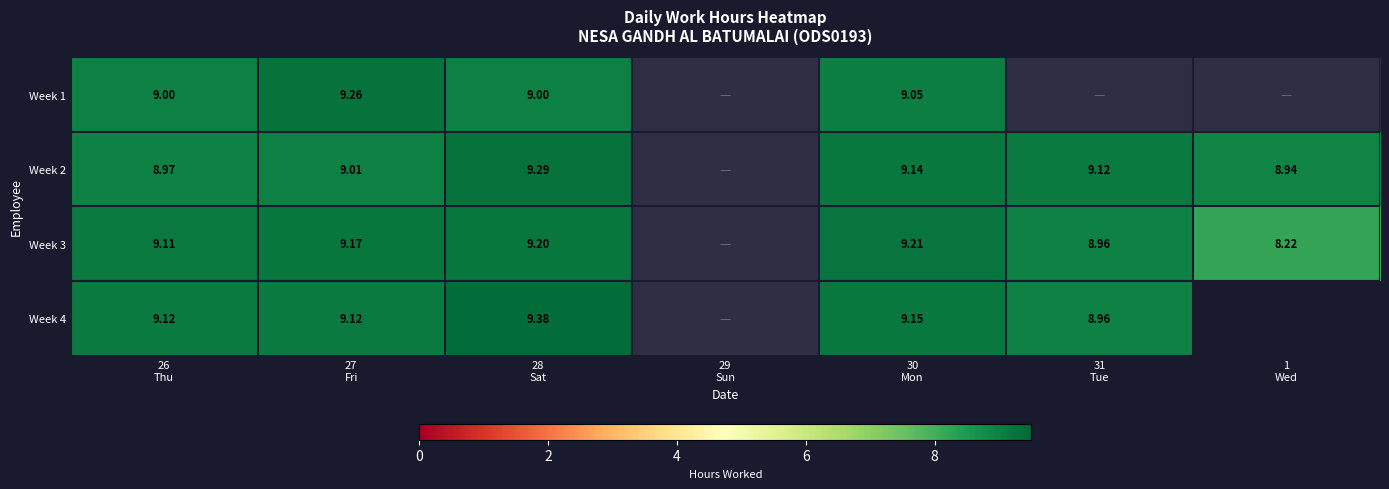

The value of Week 4 at 1 Wed is 0. True or false?

False